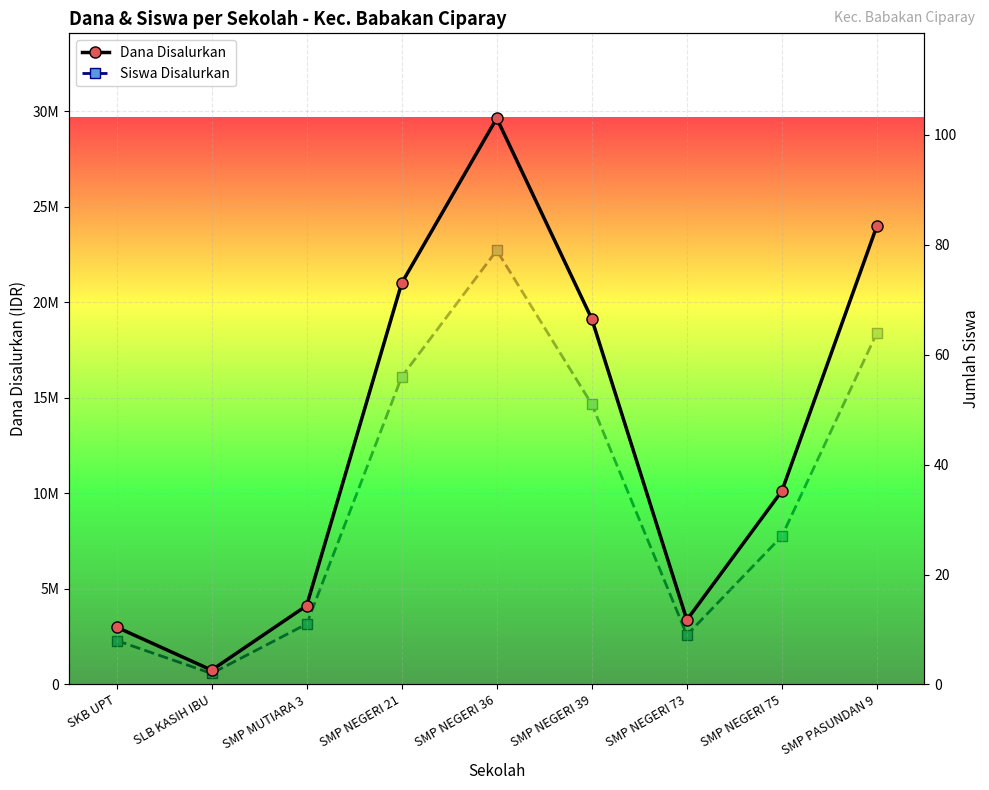

In Dana Disalurkan, how many points are lower than both neighbors (excluding endpoints)?

2